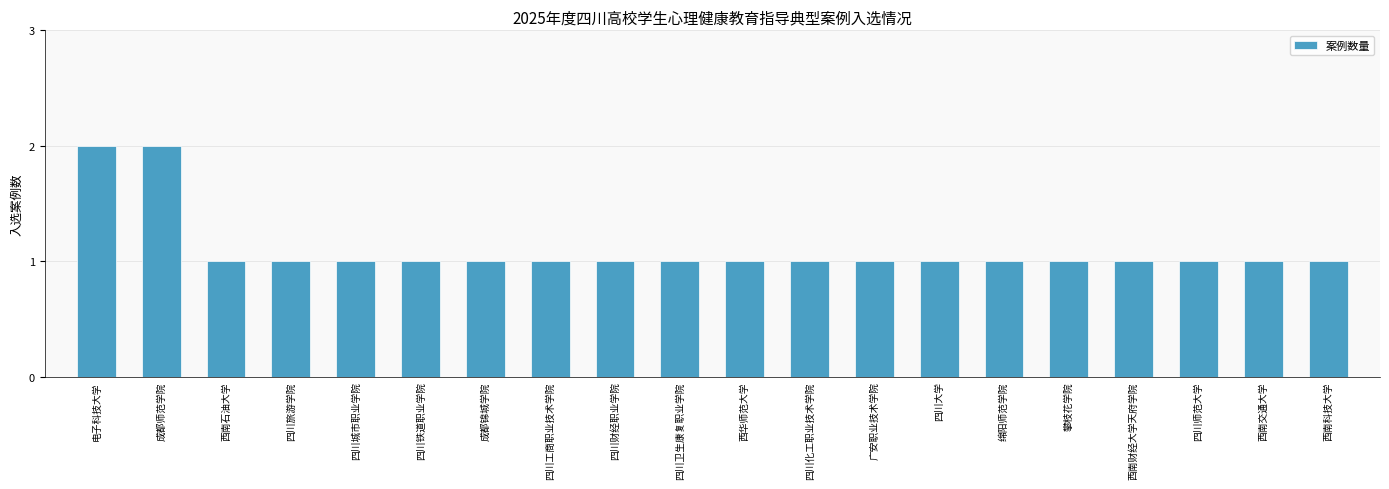

Reading left to right, what are all the values shown in this chart?

电子科技大学=2	成都师范学院=2	西南石油大学=1	四川旅游学院=1	四川城市职业学院=1	四川铁道职业学院=1	成都锦城学院=1	四川工商职业技术学院=1	四川财经职业学院=1	四川卫生康复职业学院=1	西华师范大学=1	四川化工职业技术学院=1	广安职业技术学院=1	四川大学=1	绵阳师范学院=1	攀枝花学院=1	西南财经大学天府学院=1	四川师范大学=1	西南交通大学=1	西南科技大学=1